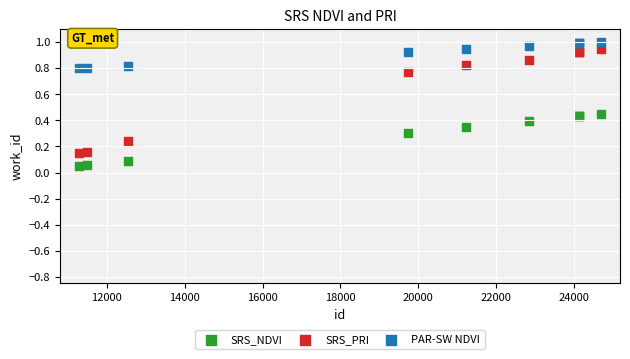

Which series contains the lowest Y value?

SRS_NDVI